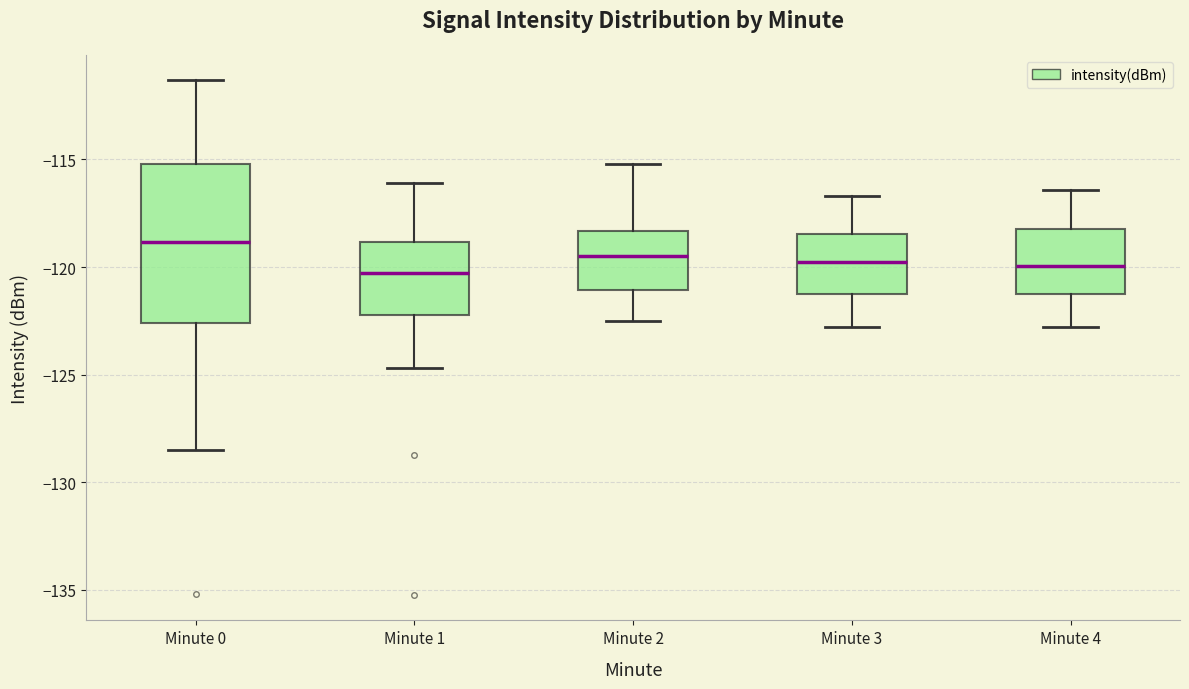

Reading left to right, transcribe this box plot: for each box, give where its median line is, the range the box spans, and where its two whiskers end, as read against the y-axis. The values are not printed on the chart, so give them approximately, as read against the axis.

Minute 0: median -119.0, box -122.5 to -115.0, whiskers -128.5 to -111.5
Minute 1: median -120.5, box -122.0 to -119.0, whiskers -124.5 to -116.0
Minute 2: median -119.5, box -121.0 to -118.5, whiskers -122.5 to -115.0
Minute 3: median -119.5, box -121.0 to -118.5, whiskers -123.0 to -116.5
Minute 4: median -120.0, box -121.5 to -118.0, whiskers -123.0 to -116.5